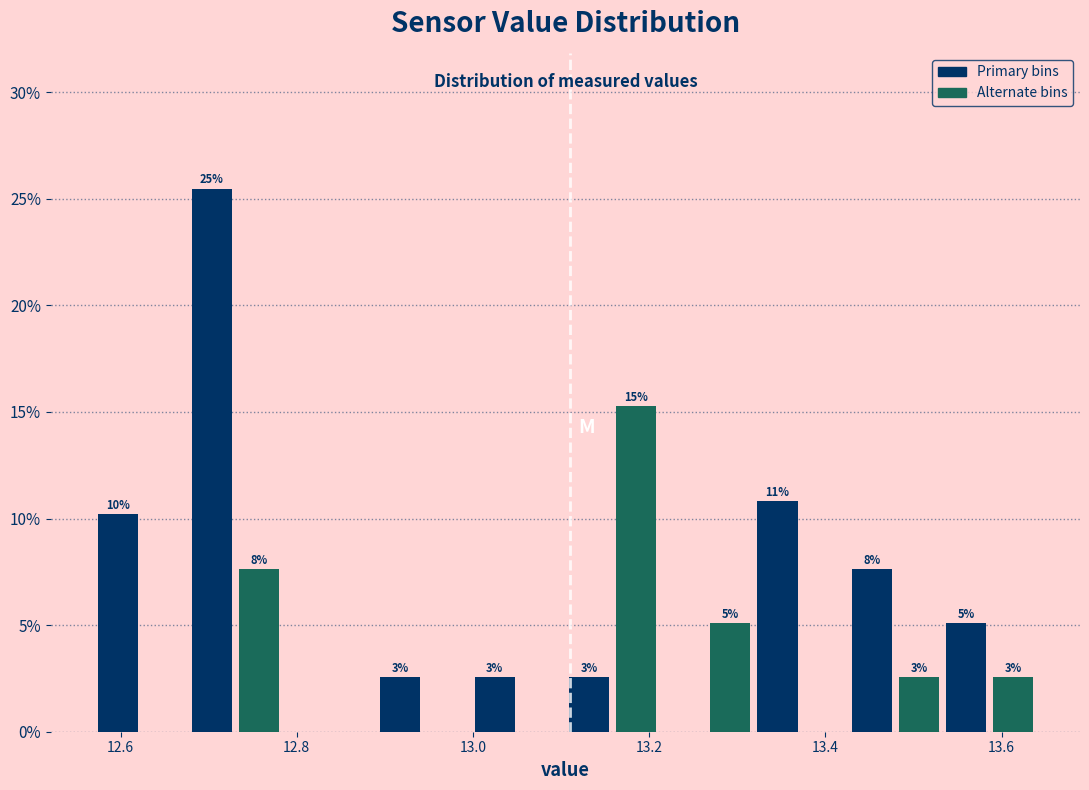

Read against the x-axis, roughly where is the centre of the tallest bar?

12.70